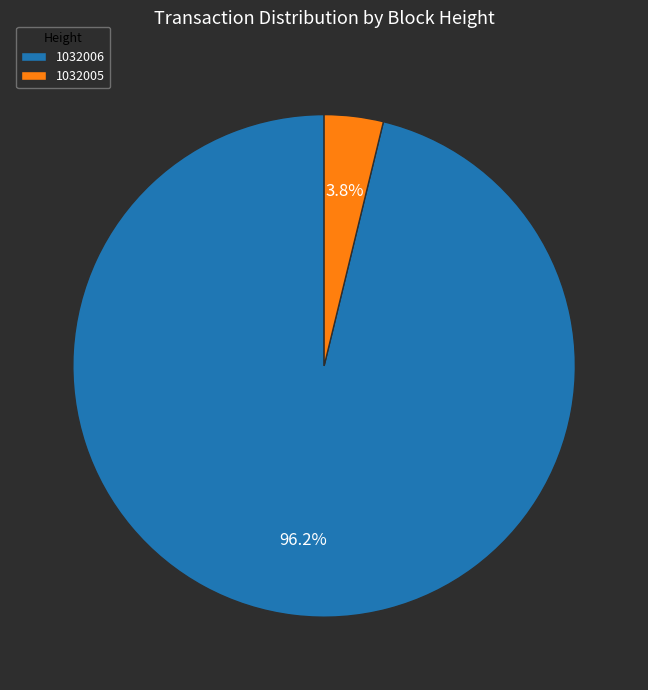

Is there any slice that represents more than half of the pie?

Yes